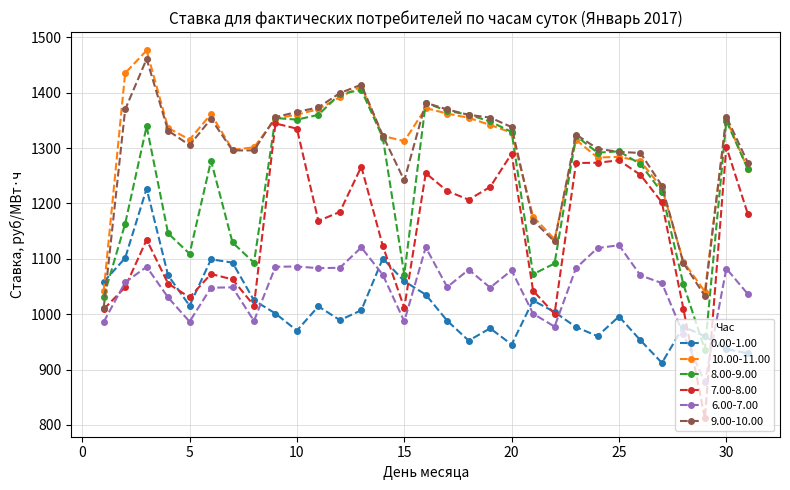

Which series has the widest spread of values?

7.00-8.00